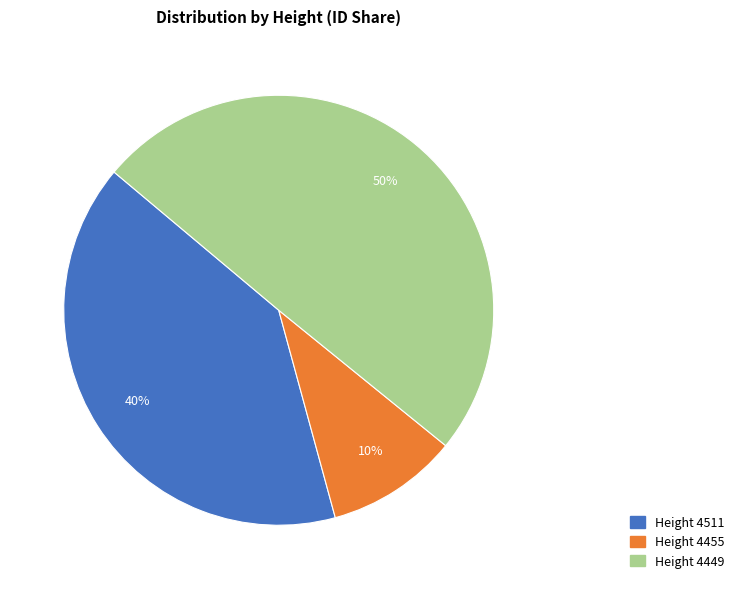

Does Height 4455 represent more than half of the total?

No